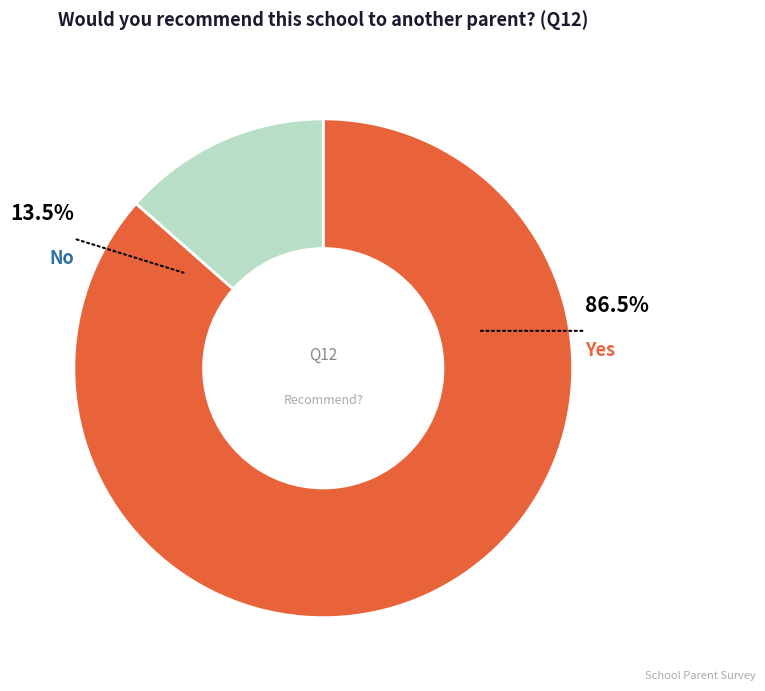

To the nearest percent, what is the combined percentage of No and Yes?

100%